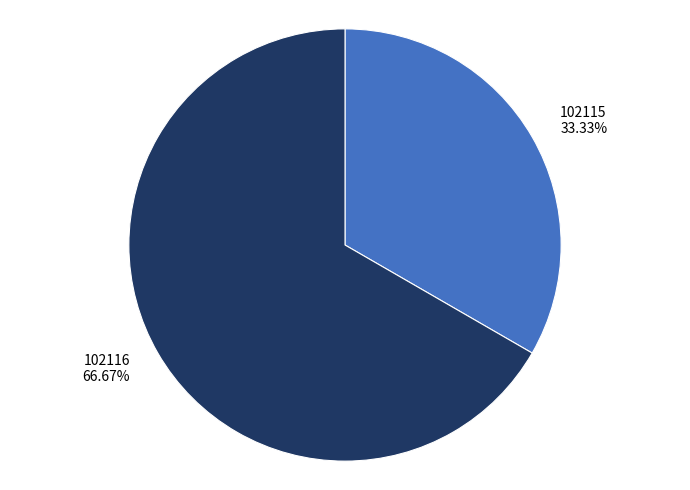

Does 102115 represent more than half of the total?

No